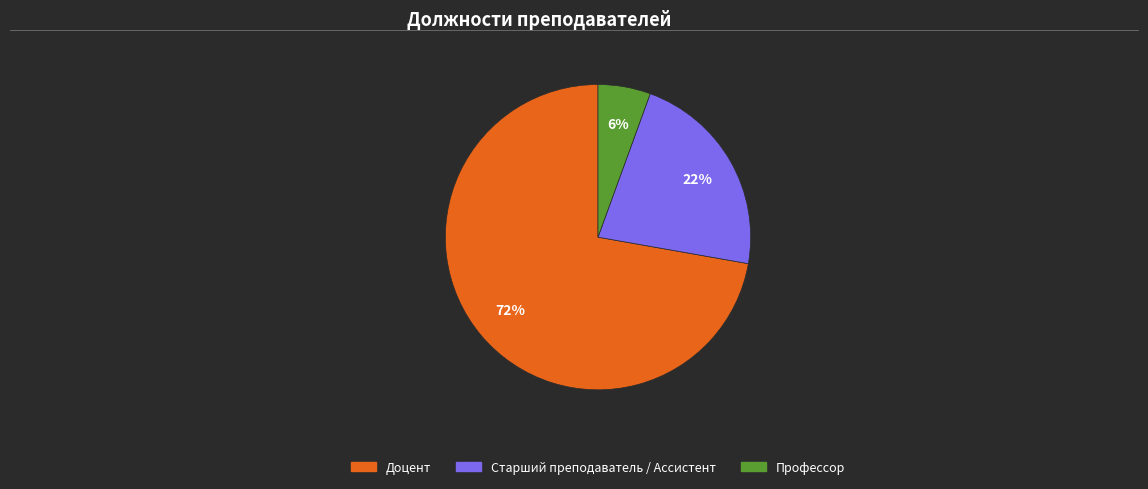

To the nearest percent, what portion does Доцент represent?

72%